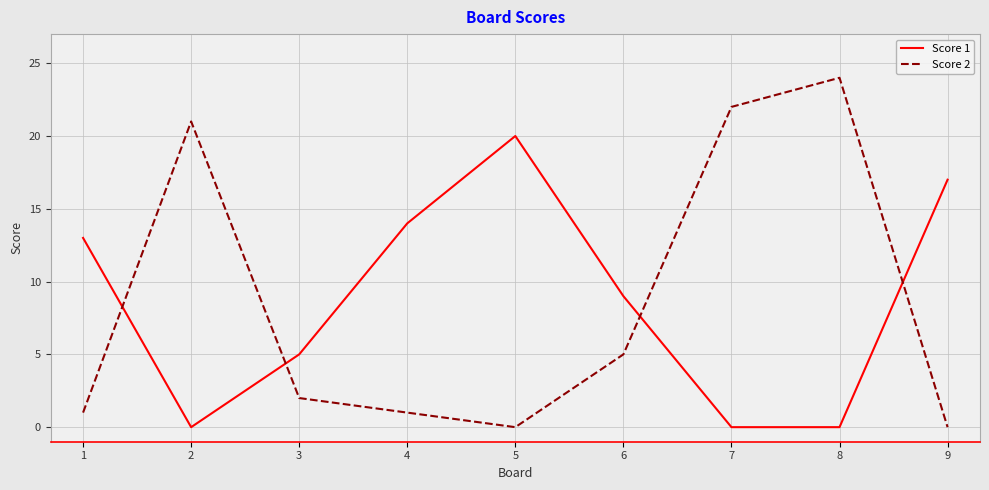

What is the sum of all Score 2 values?

76